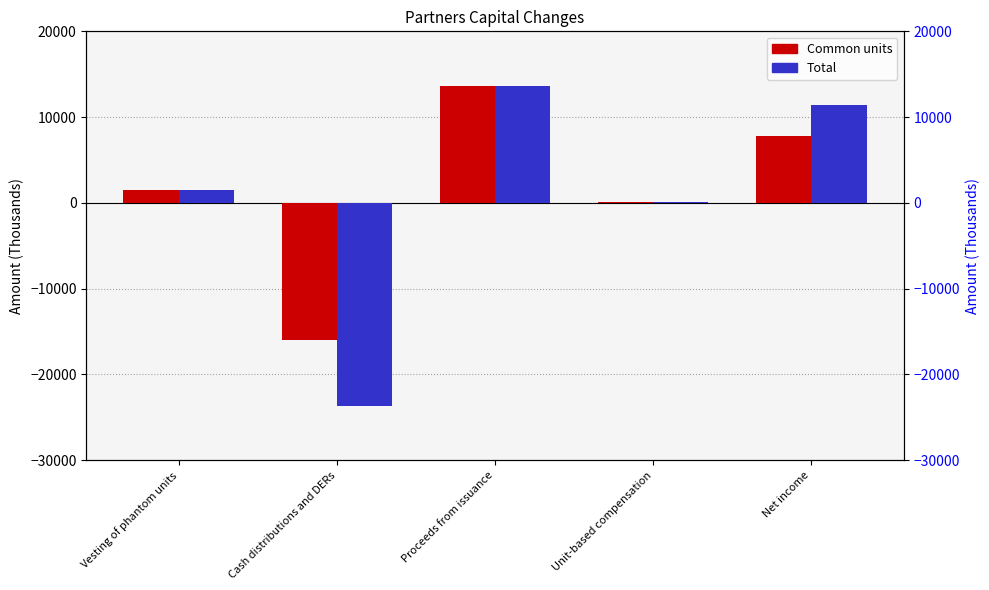

How many distinct data groups are displayed?

2